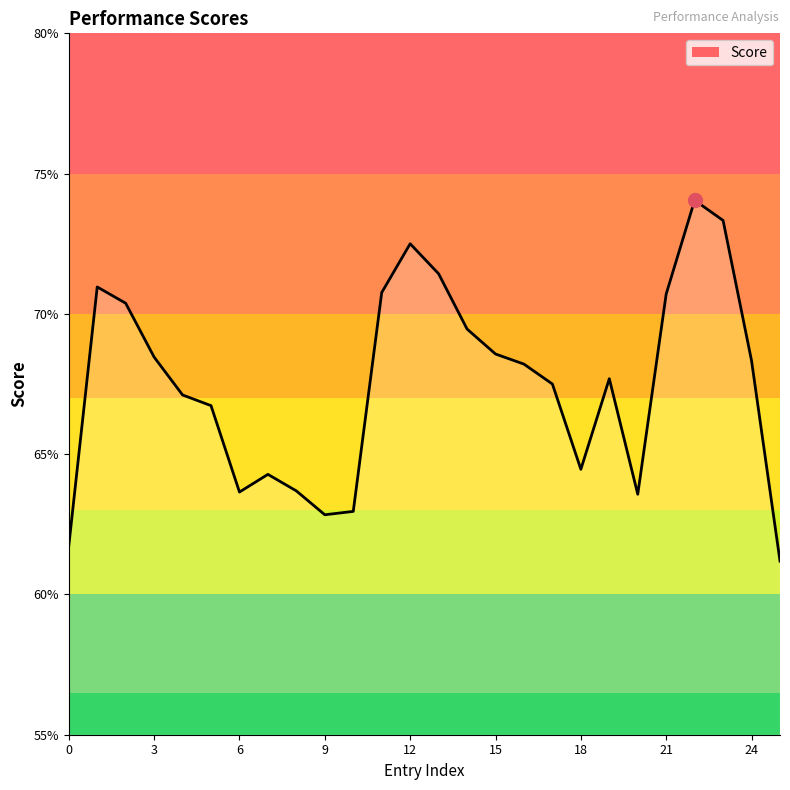

What is the smallest value displayed?

61.2